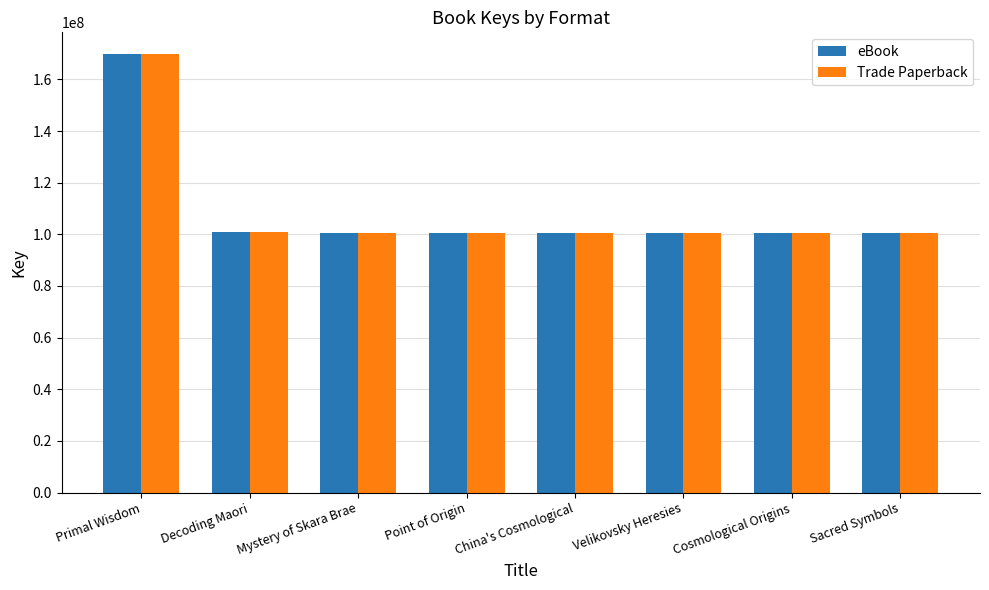

At which label does eBook reach its peak?

Primal Wisdom